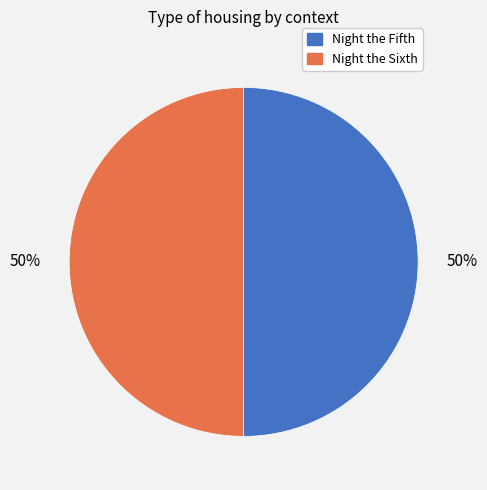

Approximately how many times larger is the value at Night the Sixth compared to Night the Fifth?

1.0